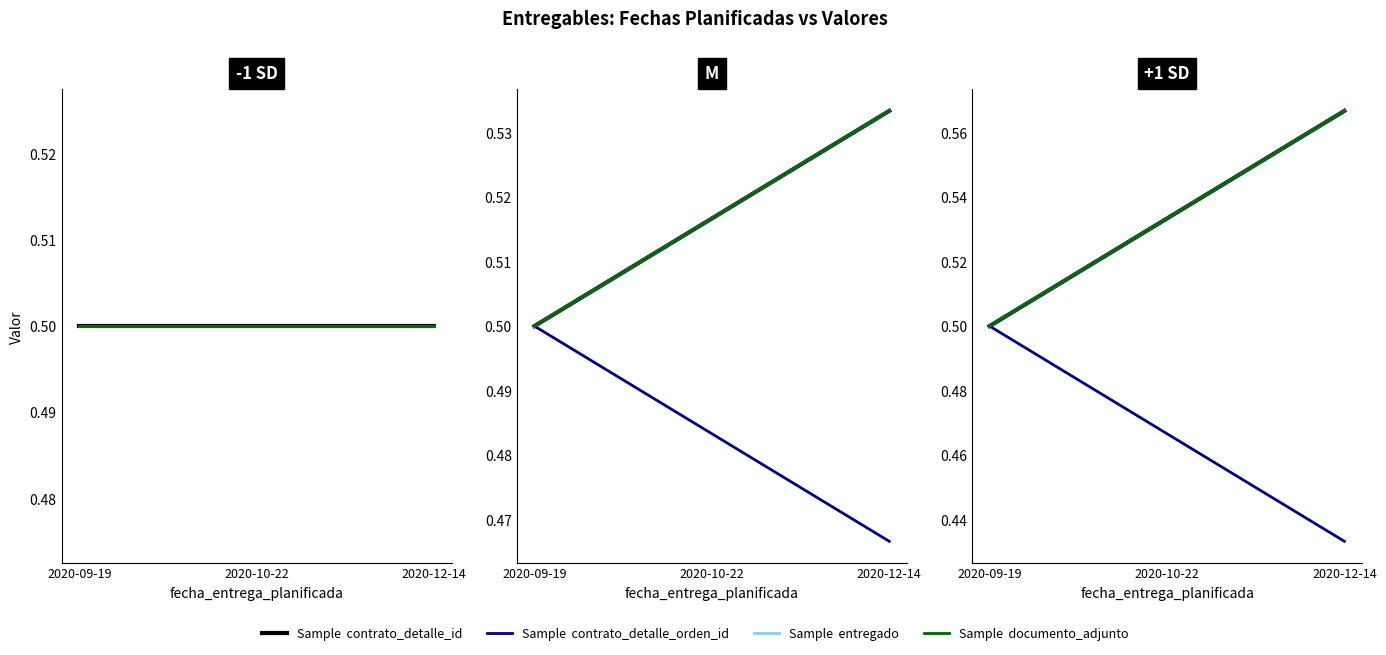

What is the label of the 2nd point from the left?

2020-10-22